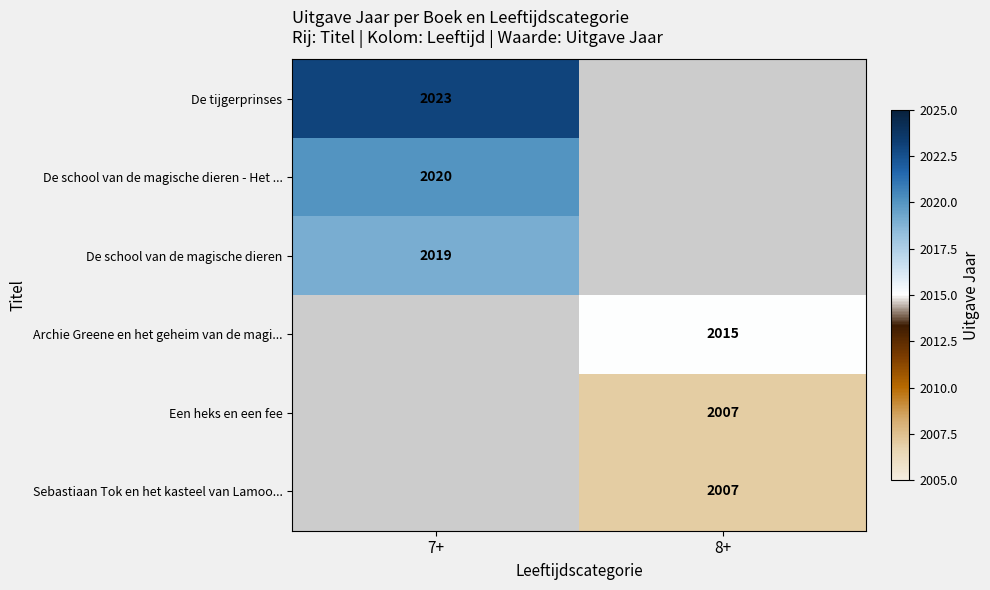

What is the smallest value displayed?

2007.0